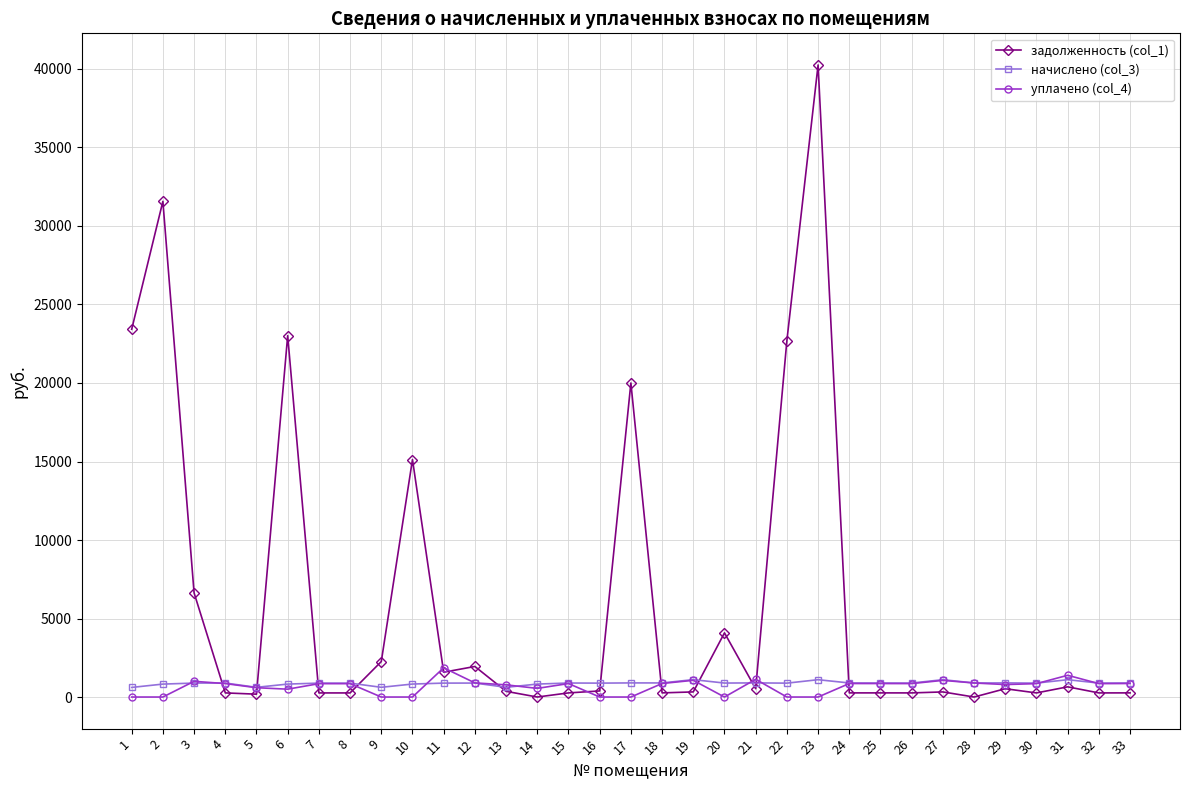

True or false: начислено (col_3) has more than 2 points higher than both neighbors.

True